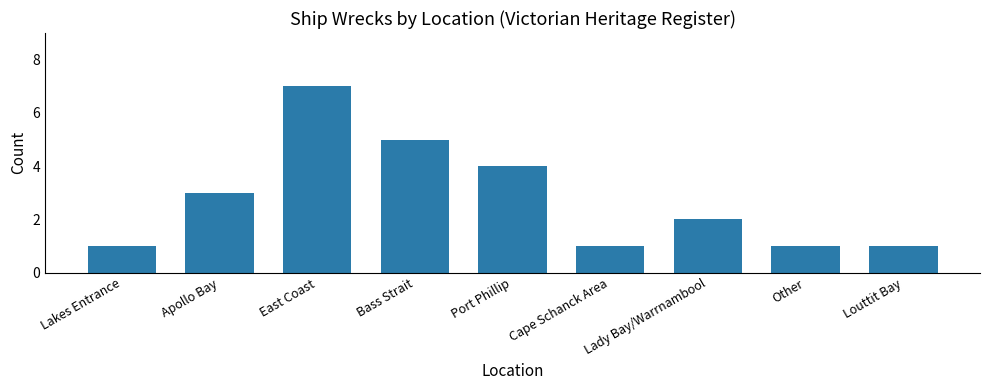

What position from the right is Other?

2